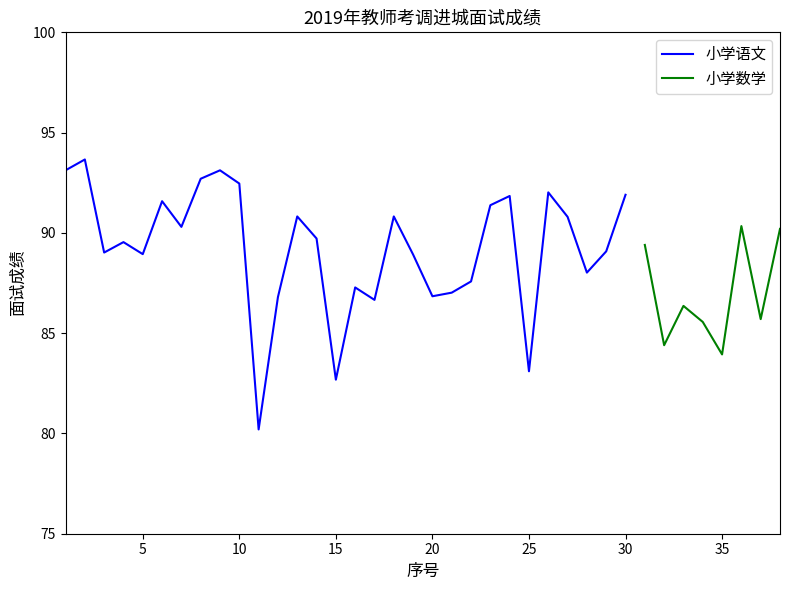

The 小学语文 series shows 27.5 at 5. True or false?

False